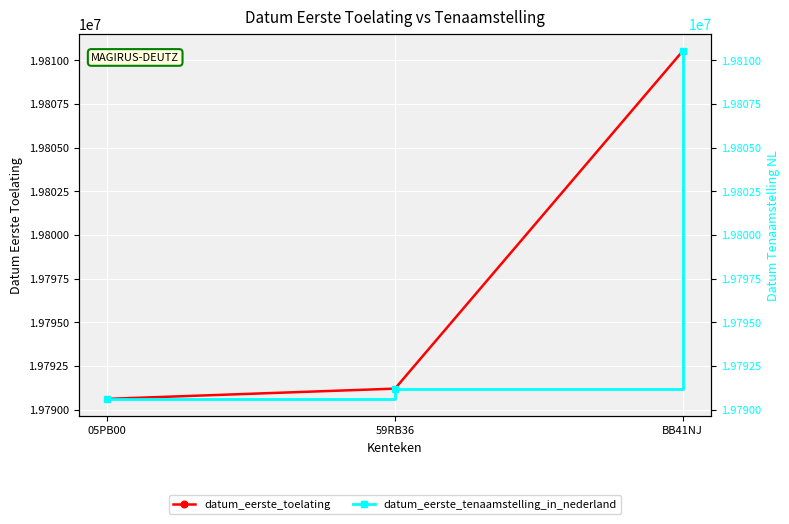

How many data points in datum_eerste_tenaamstelling_in_nederland are above 19791206?

1